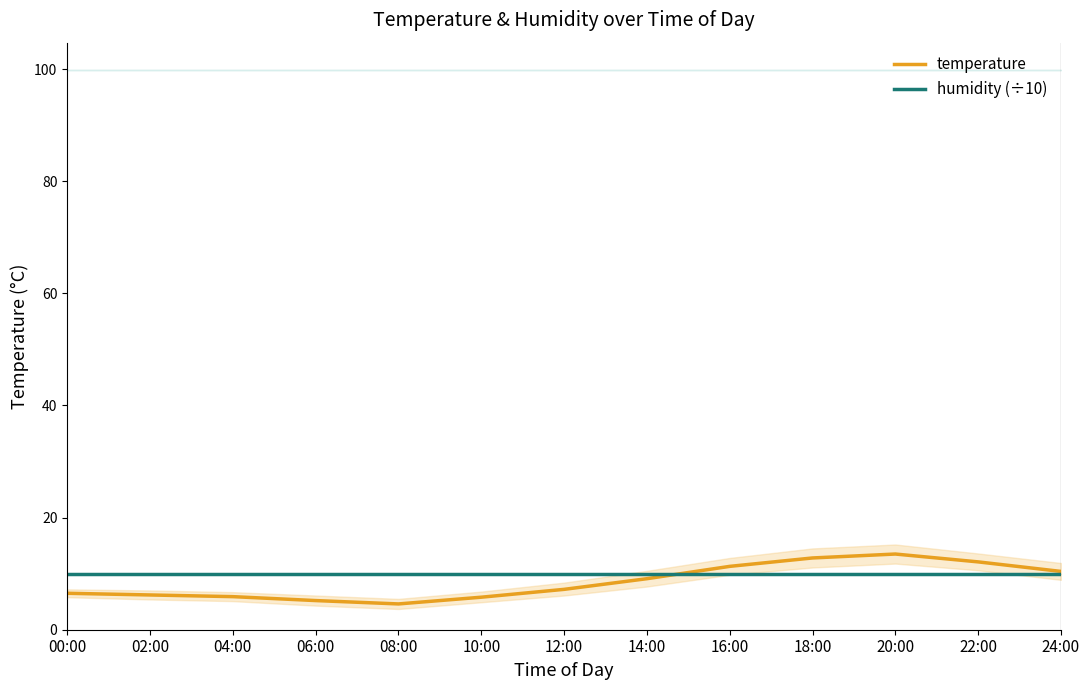

Rank the series at 06:00 from highest to lowest value.

humidity (÷10), temperature